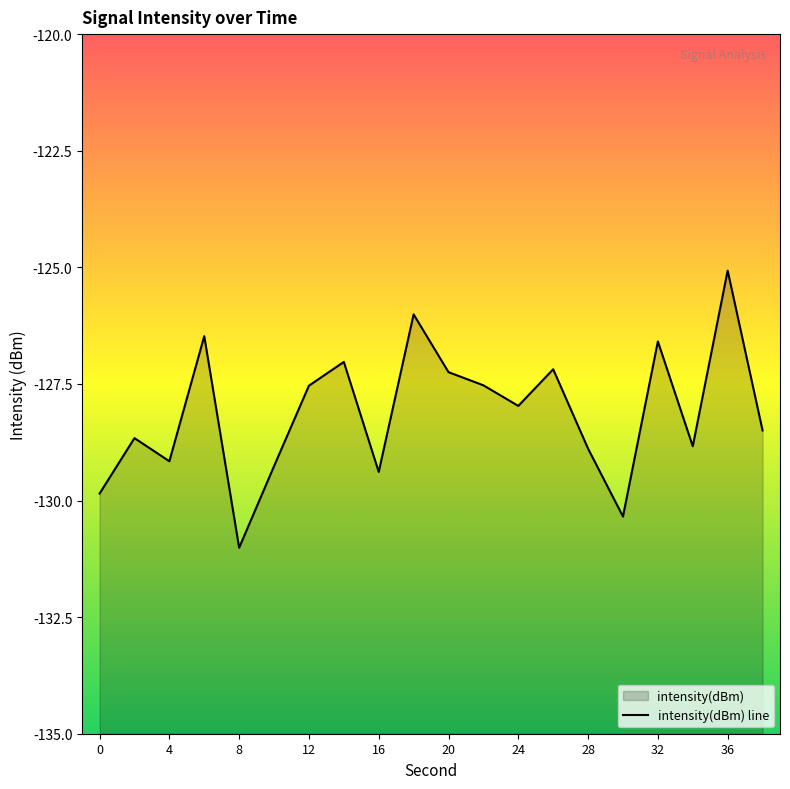

What is the value of the 14th point from the left?

-127.2